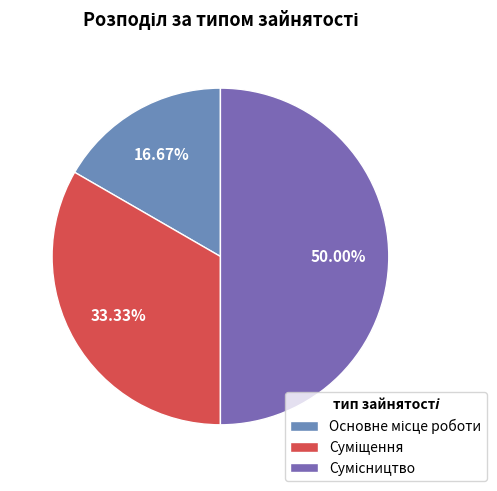

How many slices are in this pie chart?

3